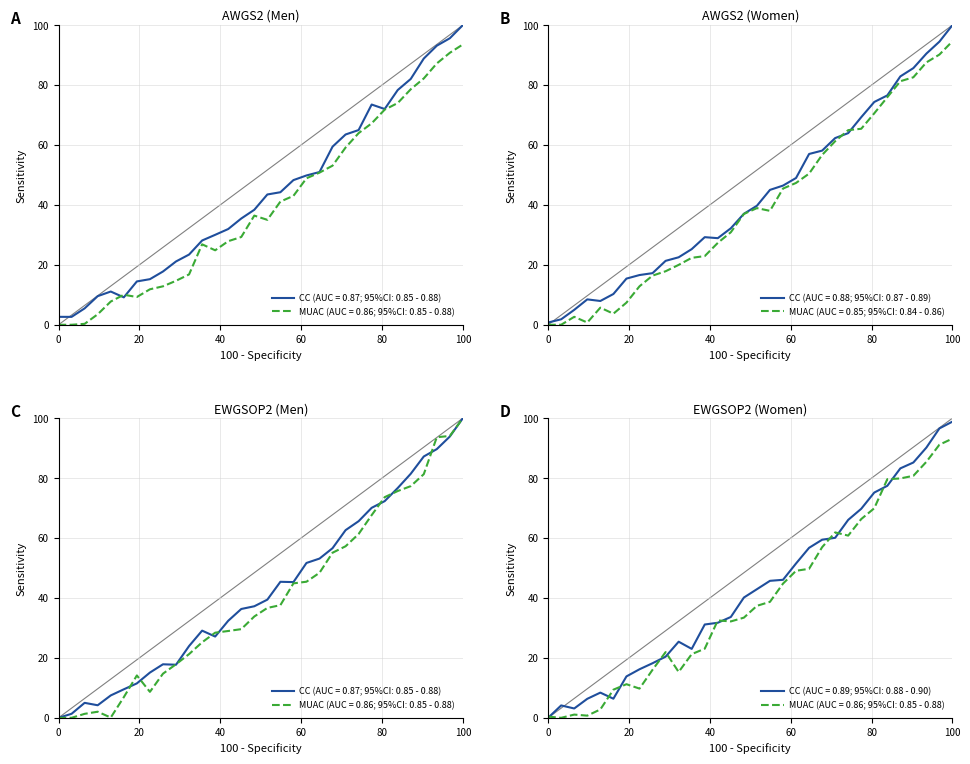

Is it true that the value at 222.0721 is 97.8?

False